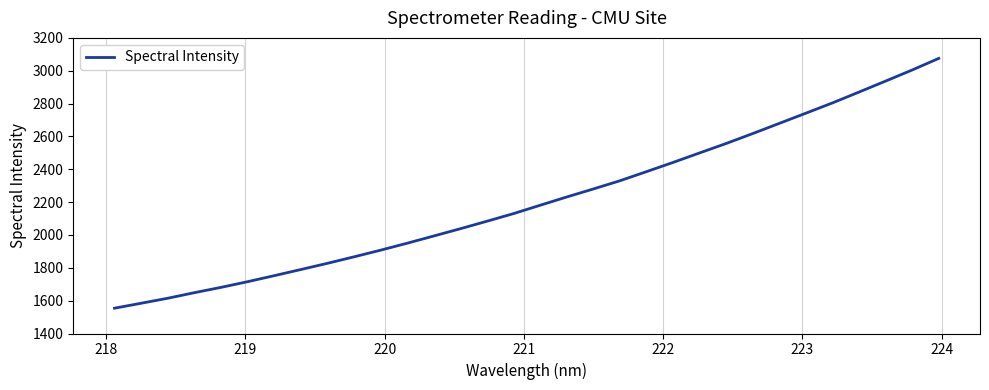

What is the maximum value shown in the chart?

3075.3